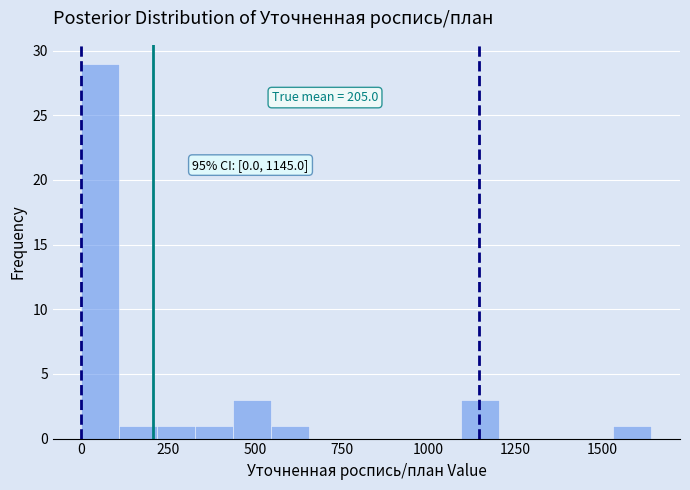

Around what value on the x-axis is the tallest bar? Give the approximate position of its centre, as read against the axis.

50